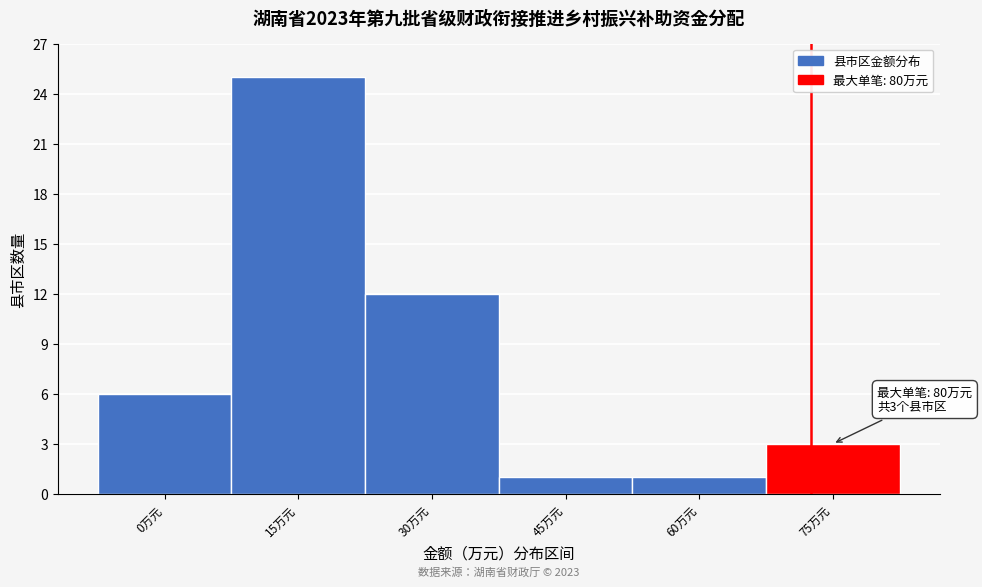

Reading left to right, list all the values displayed in this chart.

6	25	12	1	1	3